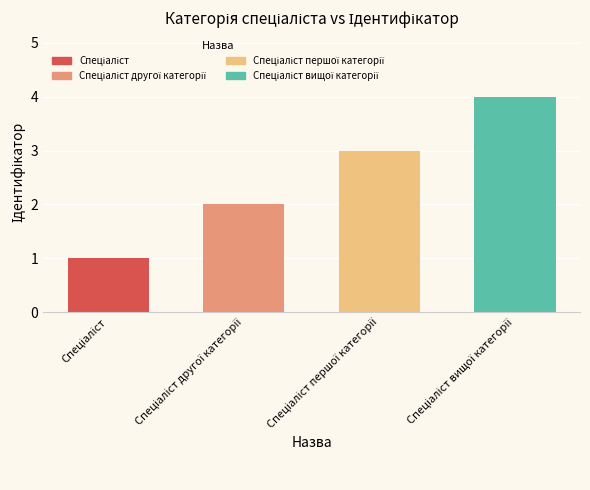

Rank the categories by value from highest to lowest.

Спеціаліст вищої категорії, Спеціаліст першої категорії, Спеціаліст другої категорії, Спеціаліст